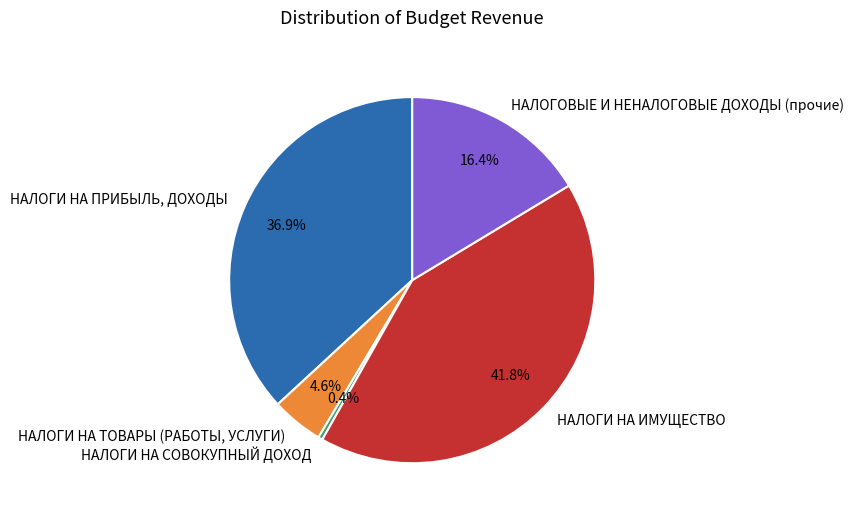

Which slice is the largest?

НАЛОГИ НА ИМУЩЕСТВО